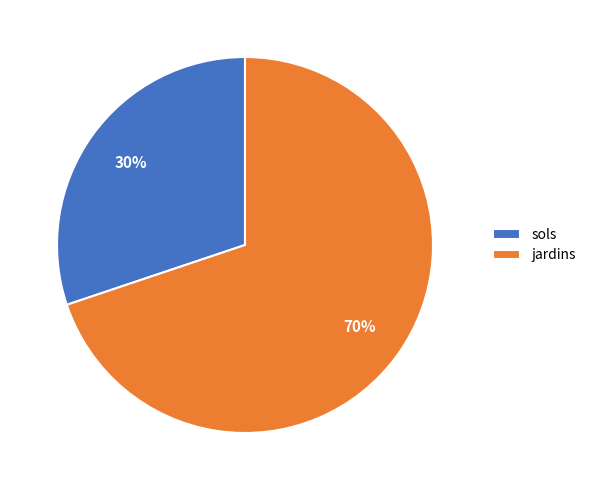

Approximately how many times larger is the value at sols compared to jardins?

0.4